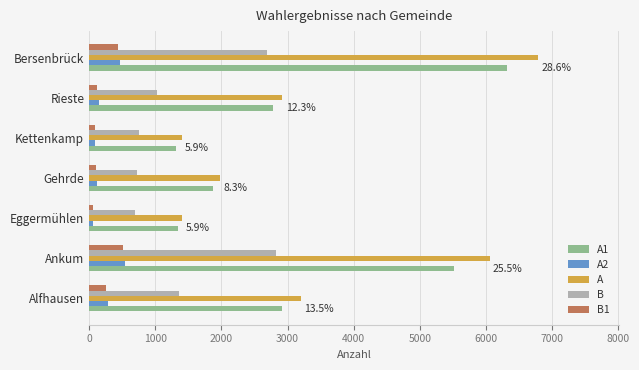

Which label corresponds to the largest value in the chart?

Bersenbrück